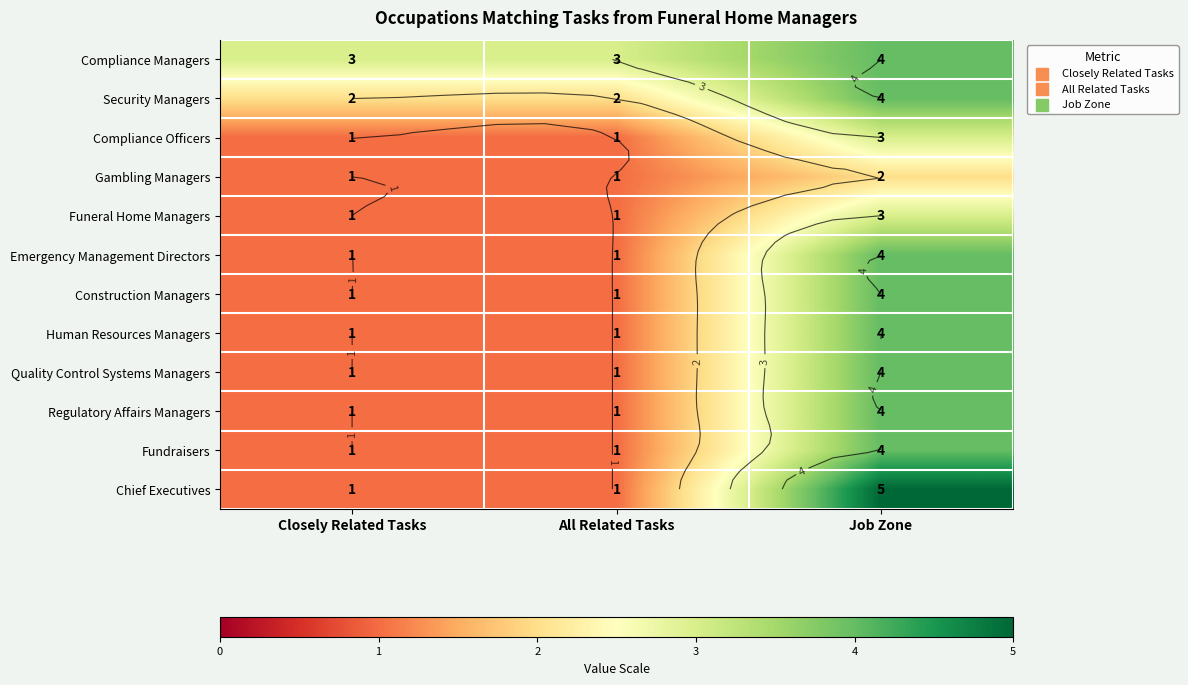

At which label does Regulatory Affairs Managers reach its minimum?

Closely Related Tasks